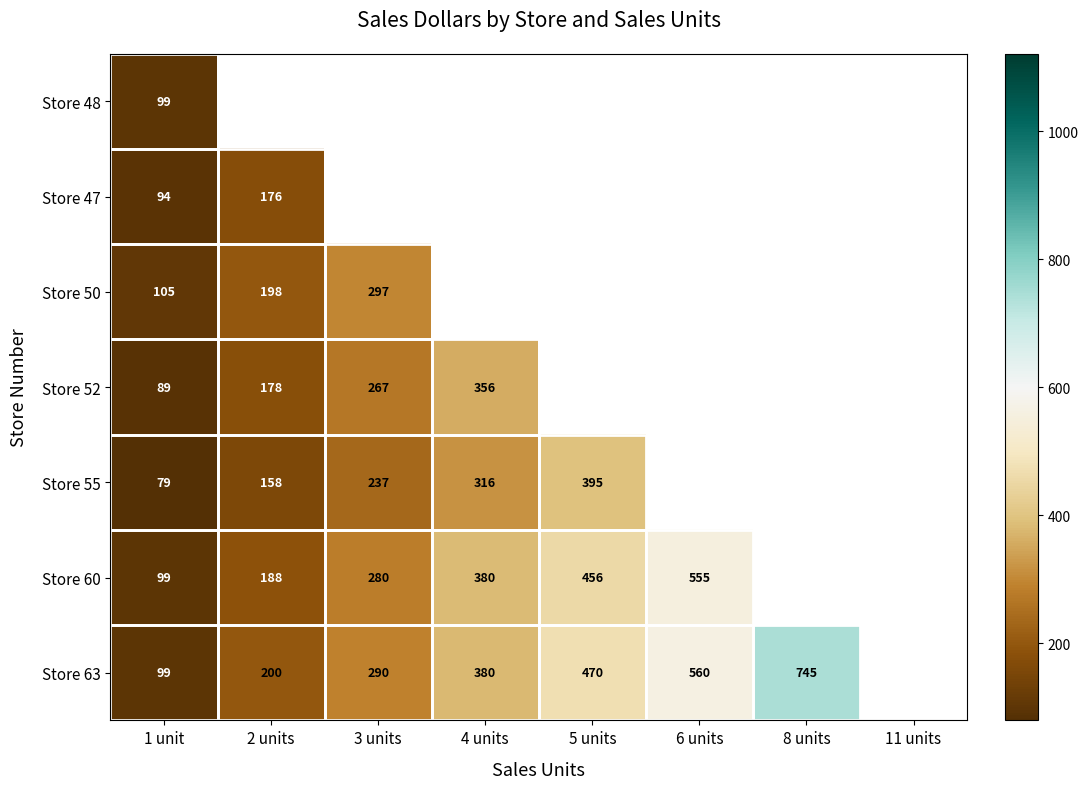

What is the spread (max minus min) of values at 1 unit?

26